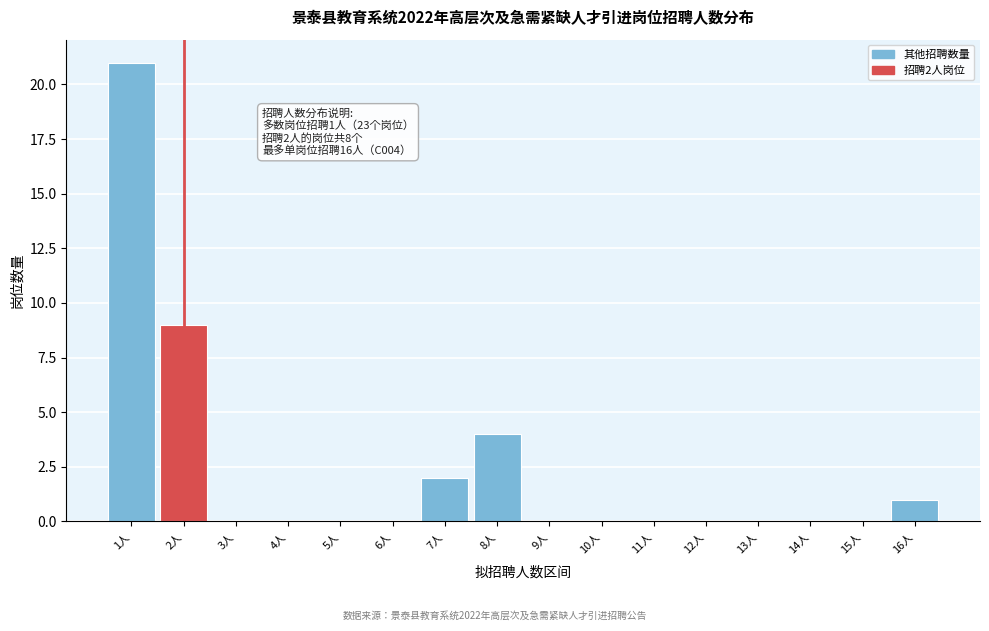

Reading left to right, transcribe all the data shown in this chart.

1人=21	2人=9	3人=0	4人=0	5人=0	6人=0	7人=2	8人=4	9人=0	10人=0	11人=0	12人=0	13人=0	14人=0	15人=0	16人=1